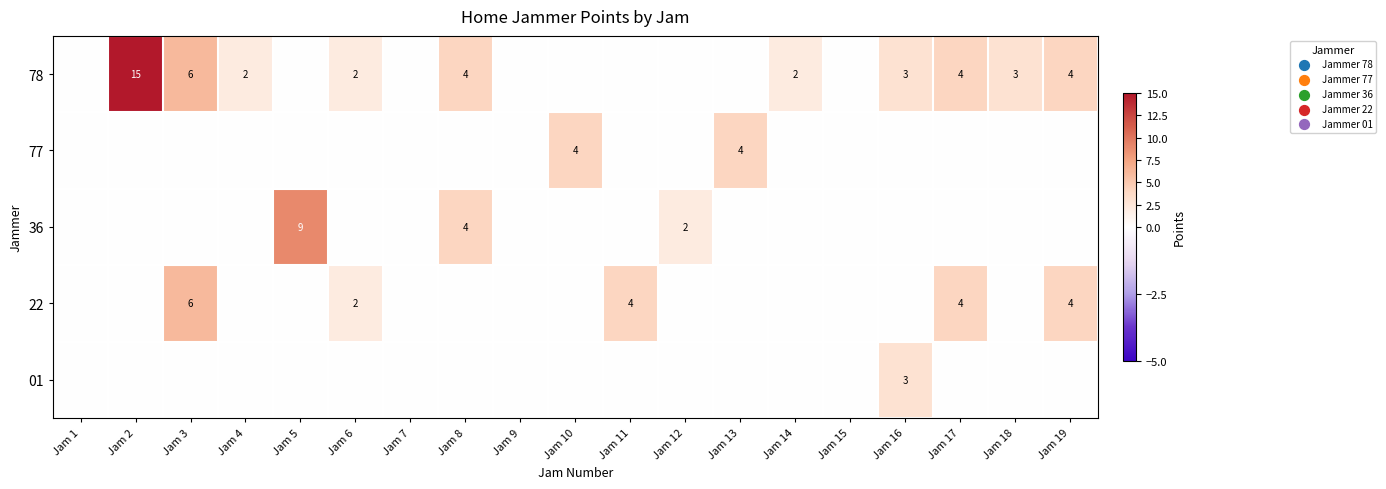

The value of 77 at Jam 9 is -2. True or false?

False